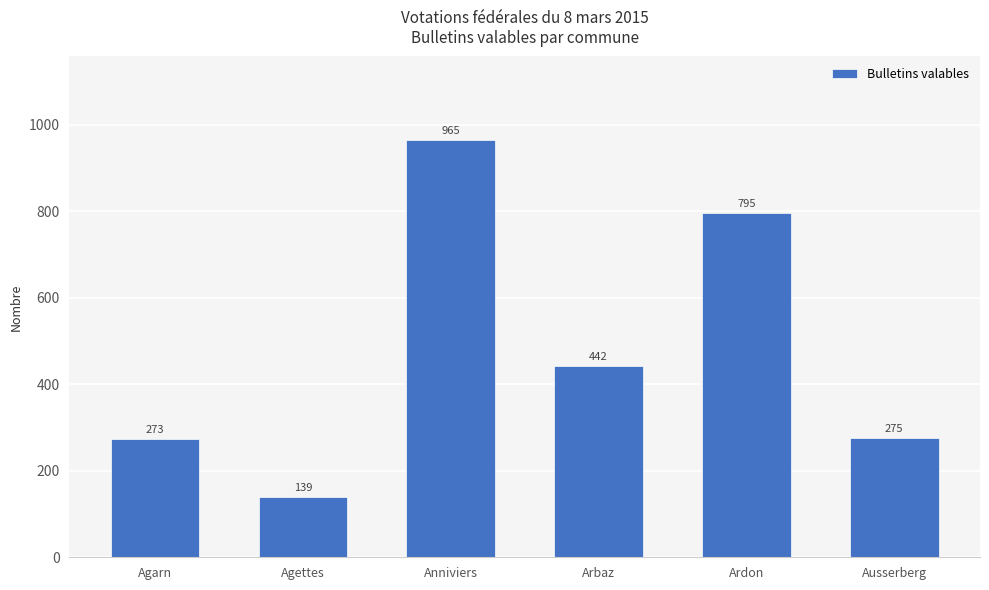

At which label is the value closest to 552?

Arbaz